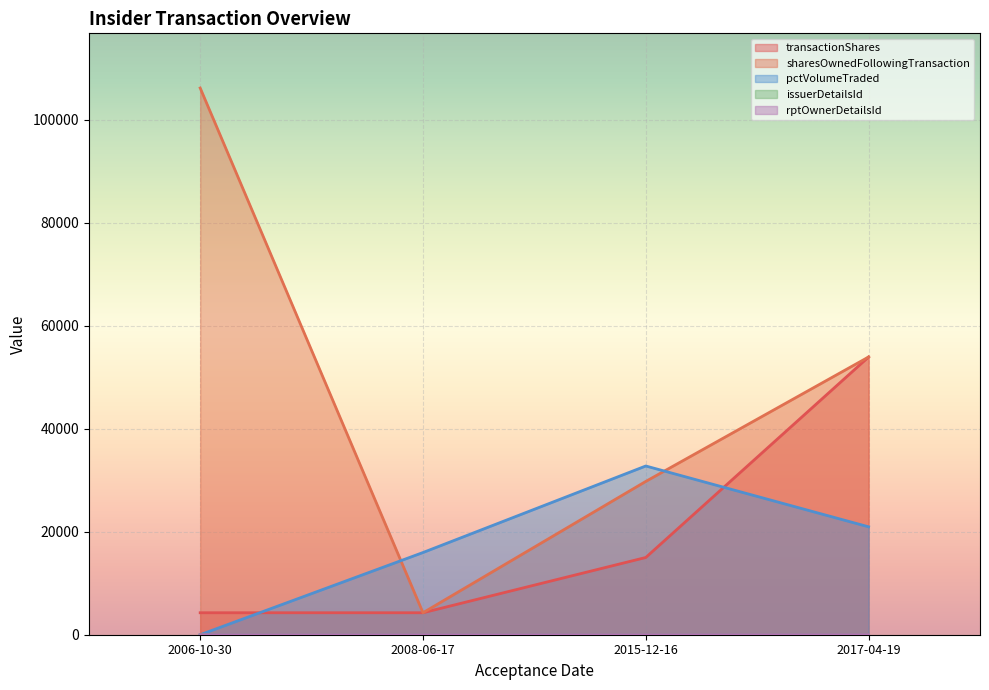

After their last crossing, which series has the higher values: sharesOwnedFollowingTransaction or pctVolumeTraded?

sharesOwnedFollowingTransaction